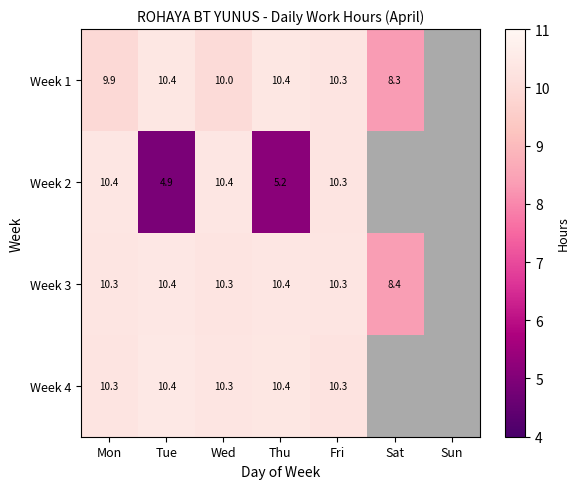

Is it true that Week 1 equals 6.7 at Thu?

False